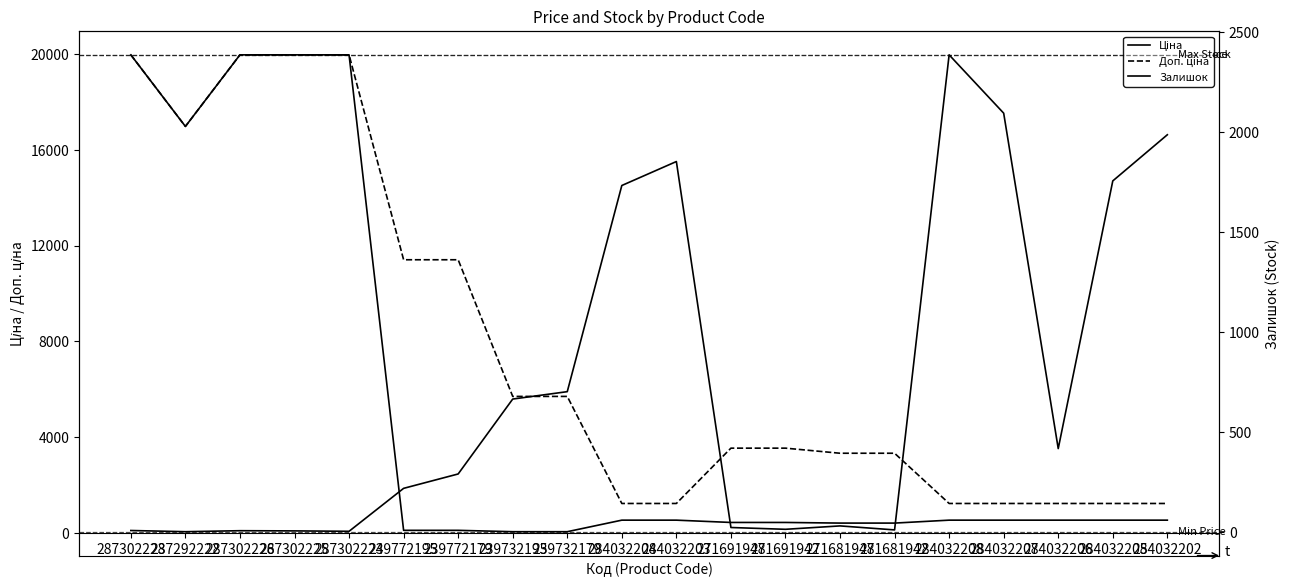

True or false: Залишок has a value of 1181.3 at 284032205.

False